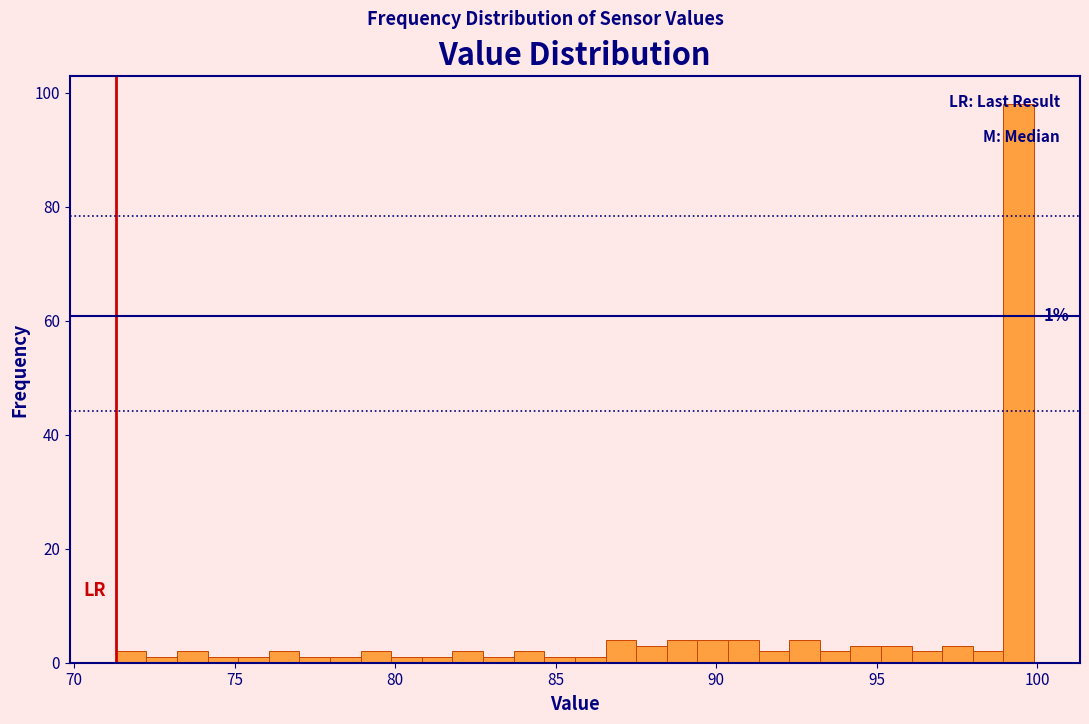

Read against the x-axis, roughly where is the centre of the tallest bar?

99.5